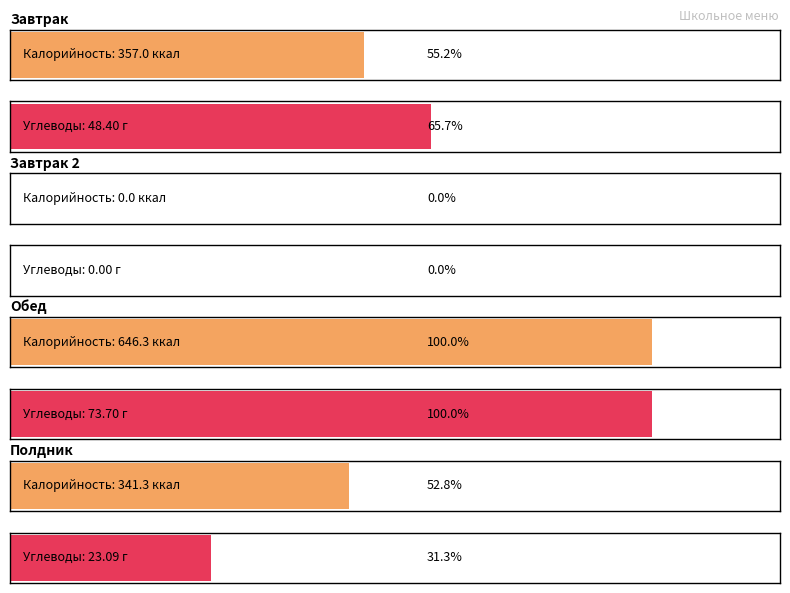

Which series has the widest spread of values?

Калорийность